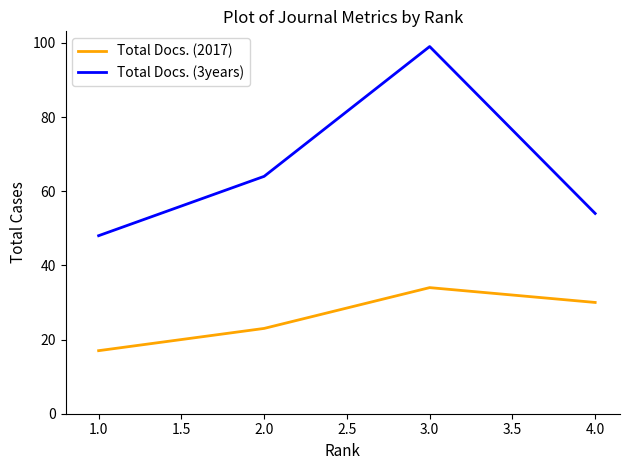

True or false: Total Docs. (3years) and Total Docs. (2017) intersect in this chart.

False